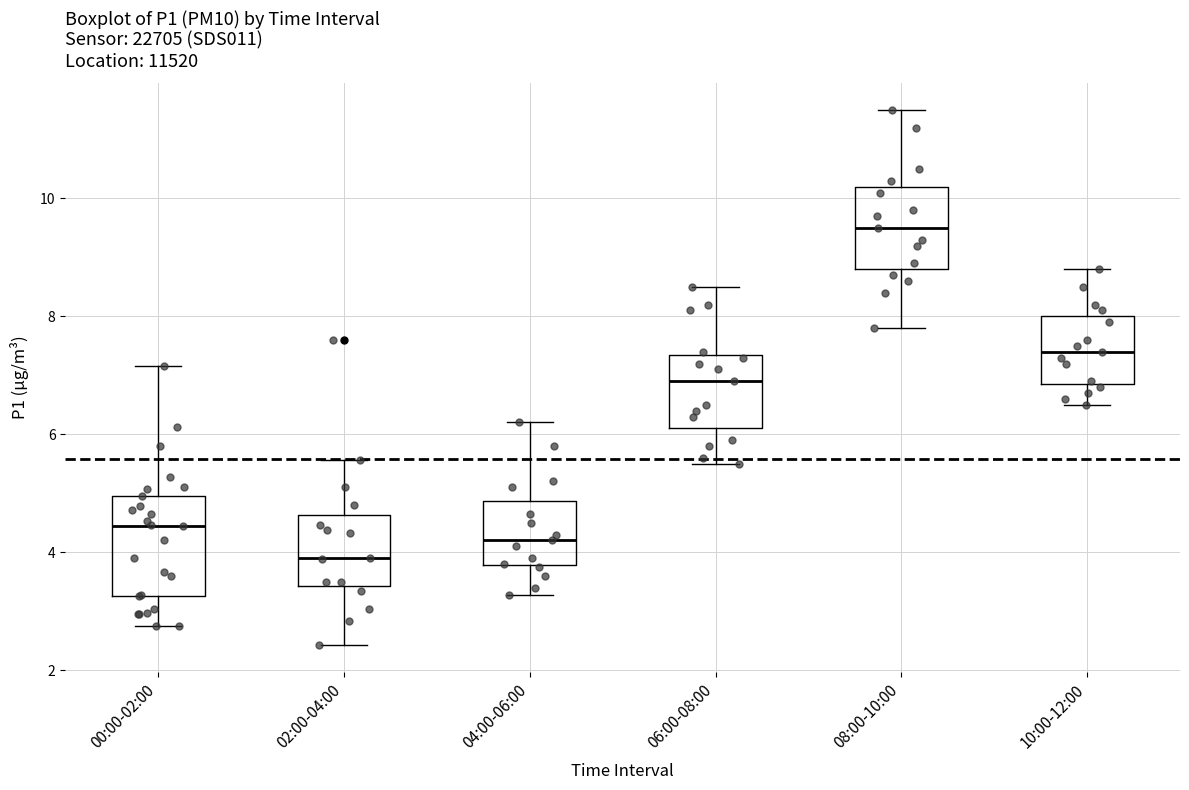

Comparing the boxes themselves (not the whiskers), which one is the tallest?

00:00-02:00